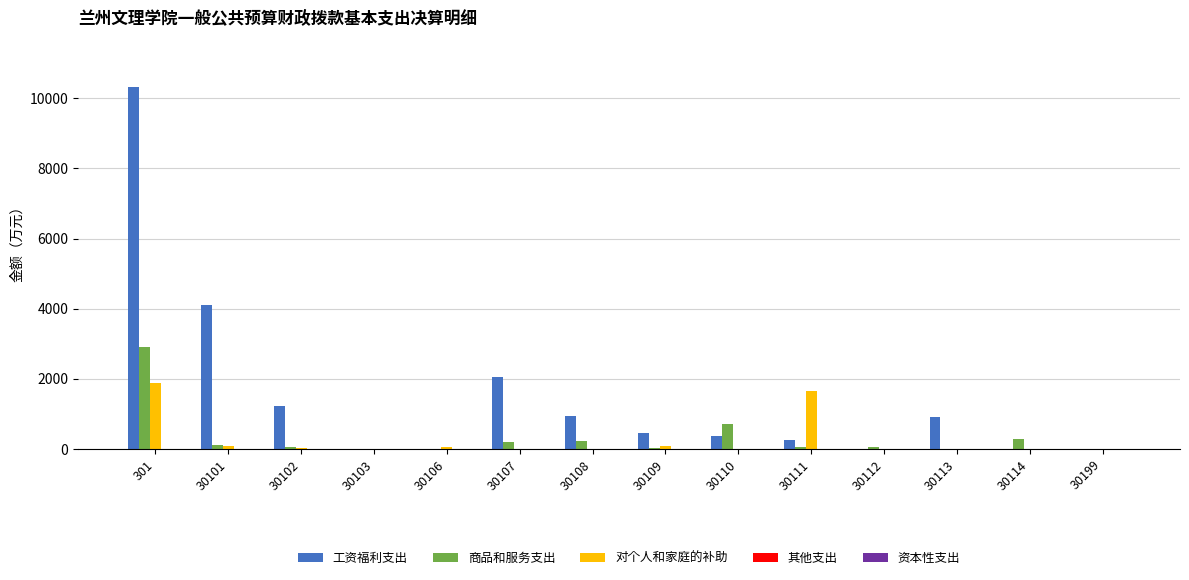

The 对个人和家庭的补助 series shows 0.0 at 30112. True or false?

True